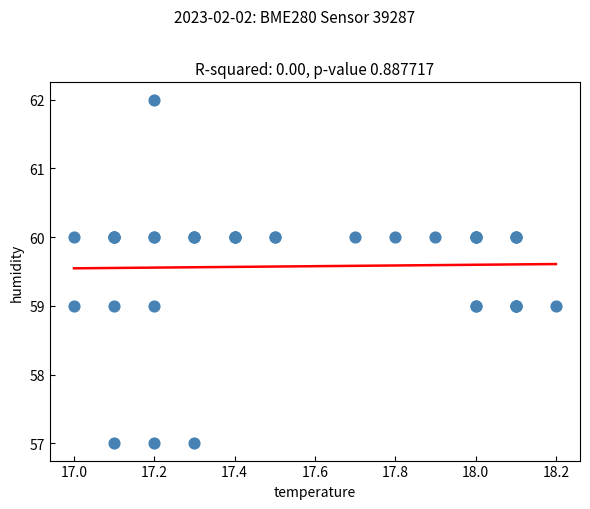

What Y value in the scatter plot is closest to 59?

59